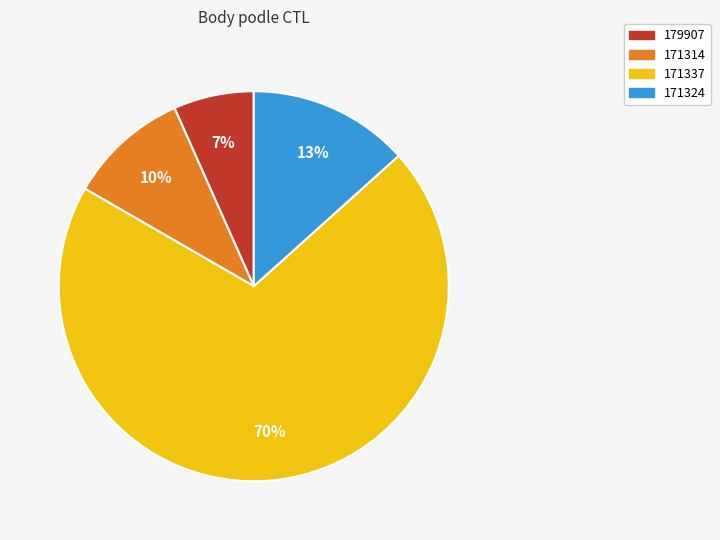

True or false: 171324 accounts for 7% of the total.

False